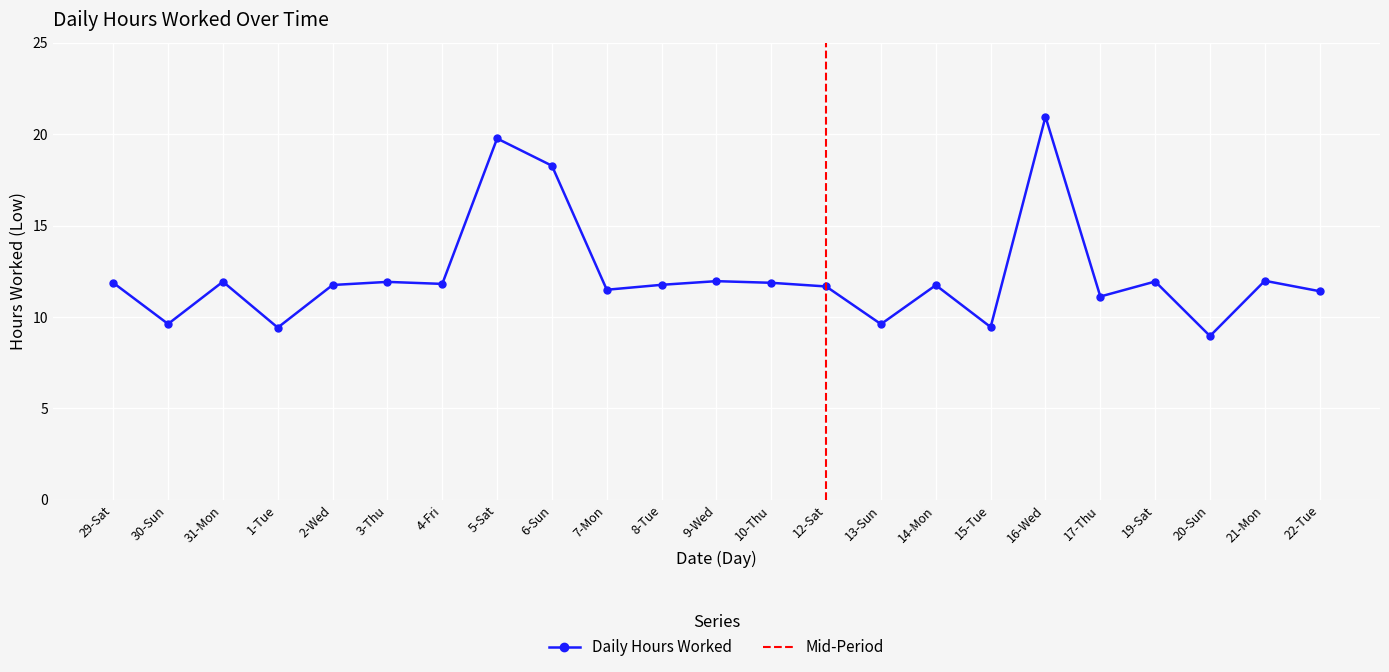

Which category has the lowest value across all series?

20-Sun